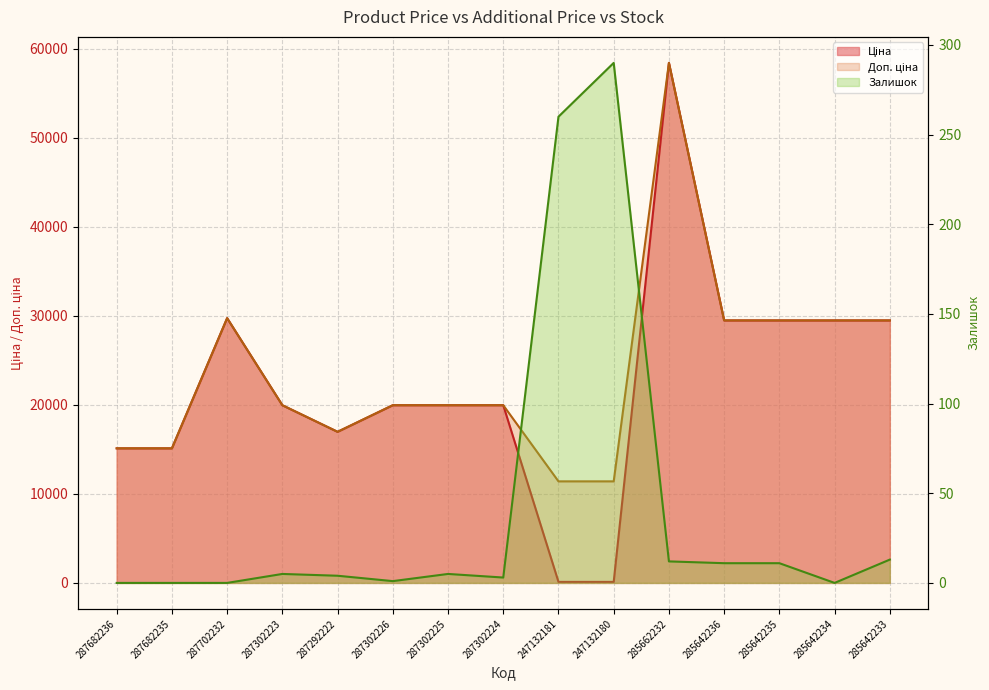

True or false: Залишок has a value of 0.4 at 287302226.

False